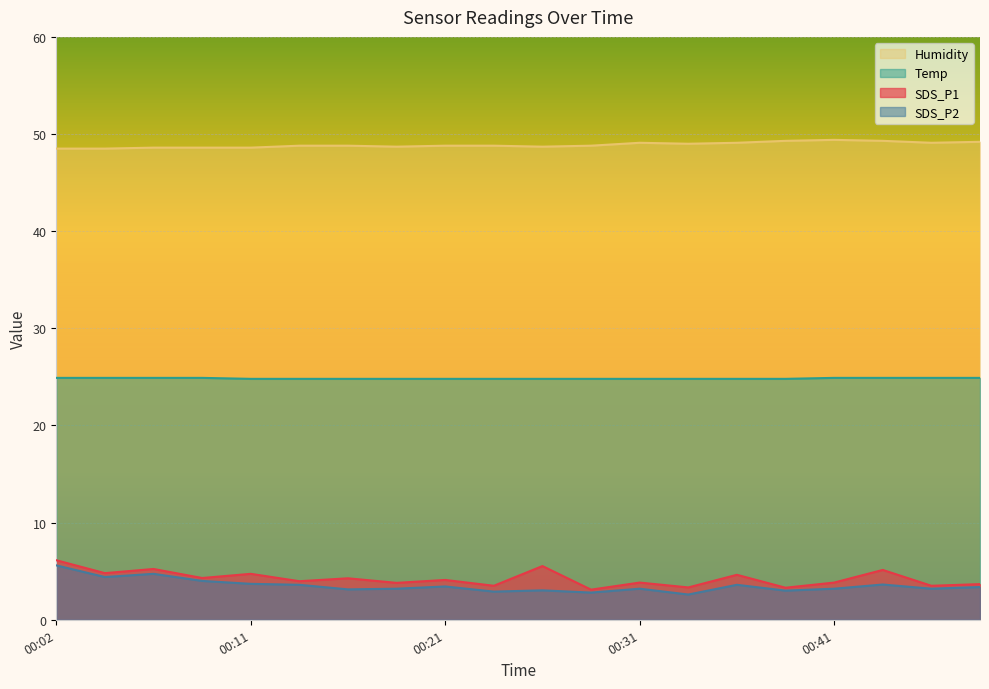

What is the value of the Temp point at the 5th from the left?

24.8